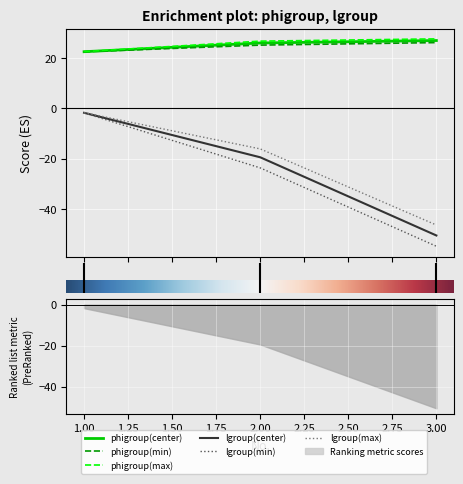

Does the chart display data point markers on the line(s)?

No